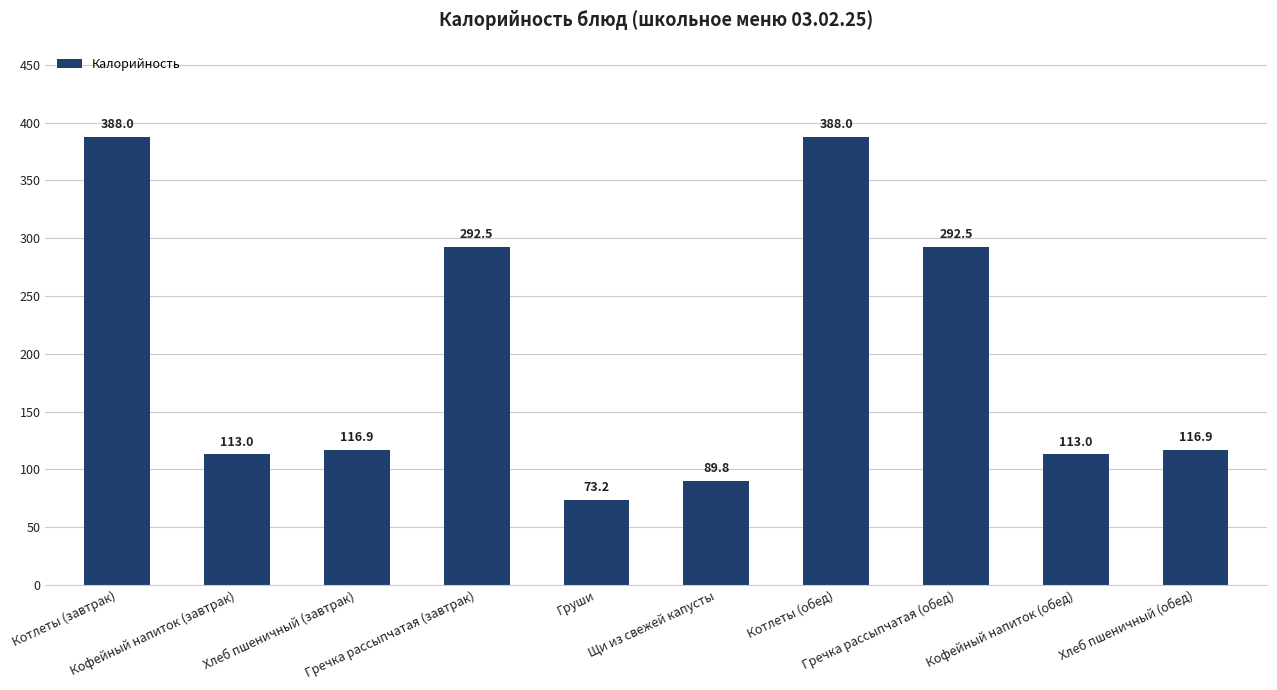

Is it true that the value at Хлеб пшеничный (обед) is 23.6?

False